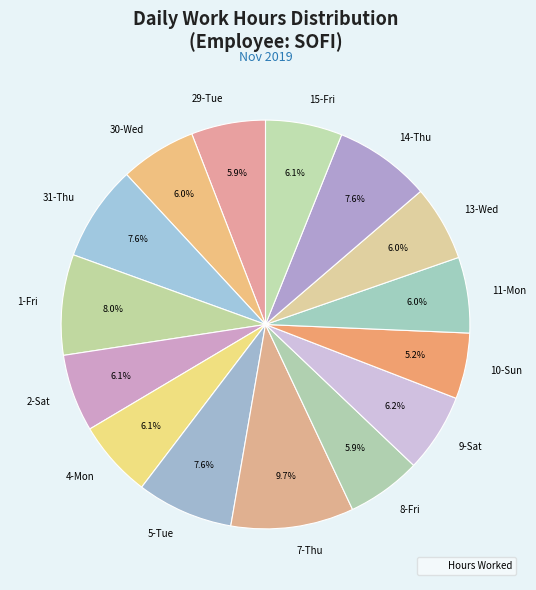

Count the number of slices in the pie.

15